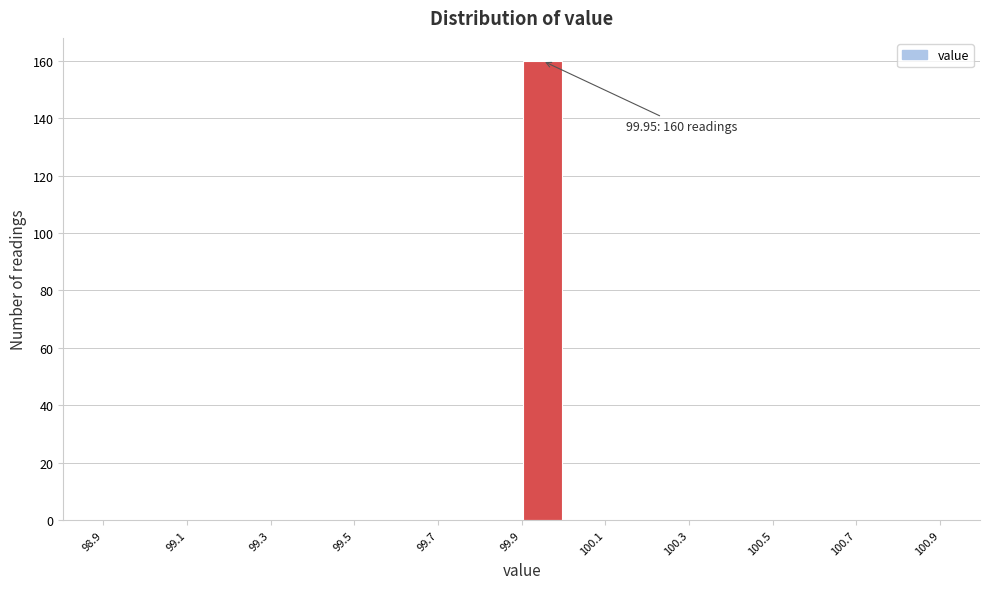

Over which range of the x-axis is the bar tallest?

99.9 to 100.0